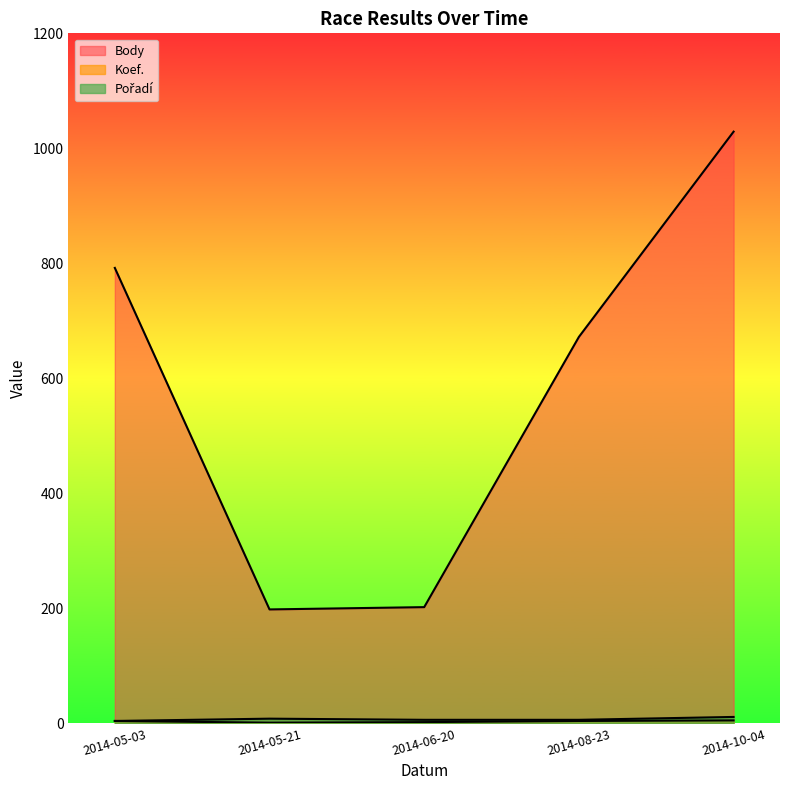

Reading left to right, transcribe all the data shown in this chart.

Body: 2014-05-03=792	2014-05-21=198	2014-06-20=202	2014-08-23=672	2014-10-04=1029
Koef.: 2014-05-03=4	2014-05-21=1	2014-06-20=2	2014-08-23=4	2014-10-04=5
Pořadí: 2014-05-03=4	2014-05-21=8	2014-06-20=6	2014-08-23=6	2014-10-04=11